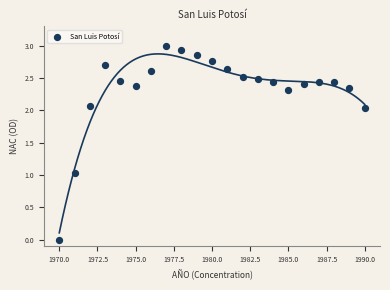

What is the range of X values (max minus min)?

20.0